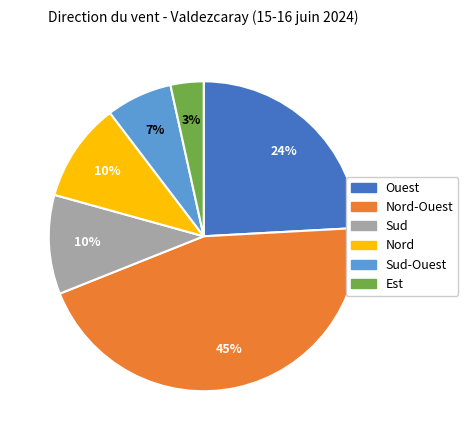

Is there any slice that represents more than half of the pie?

No